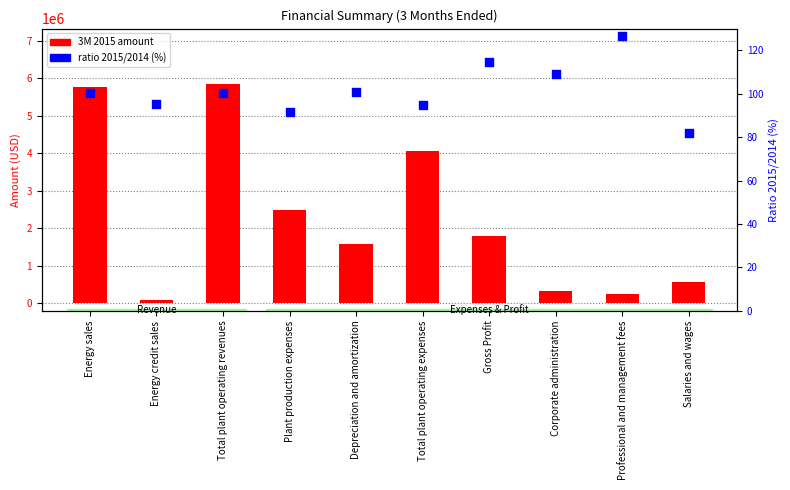

At how many categories does at least one series exceed 4644126?

2